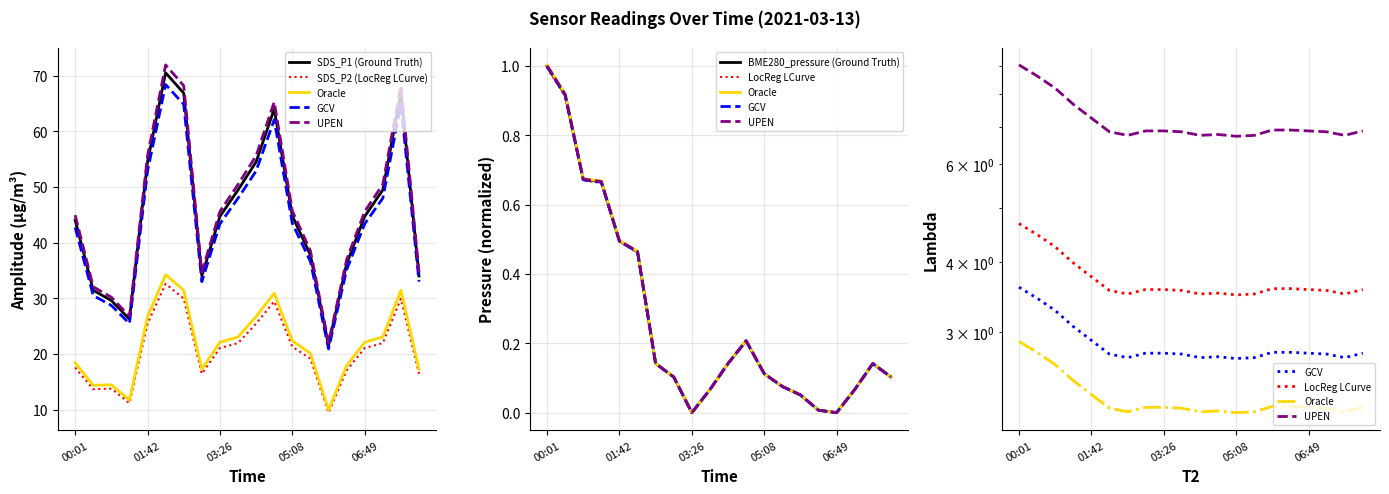

At which label does BME280_temperature reach its peak?

00:01